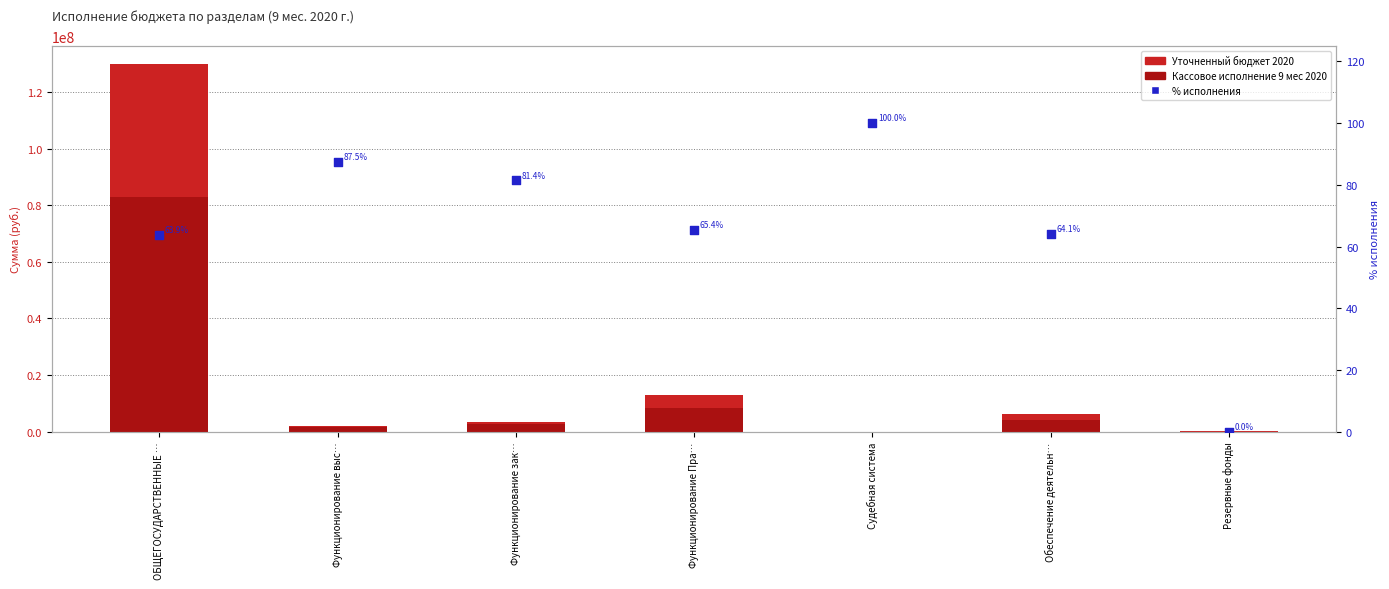

Which series reaches the maximum Y coordinate?

Уточненный бюджет 2020